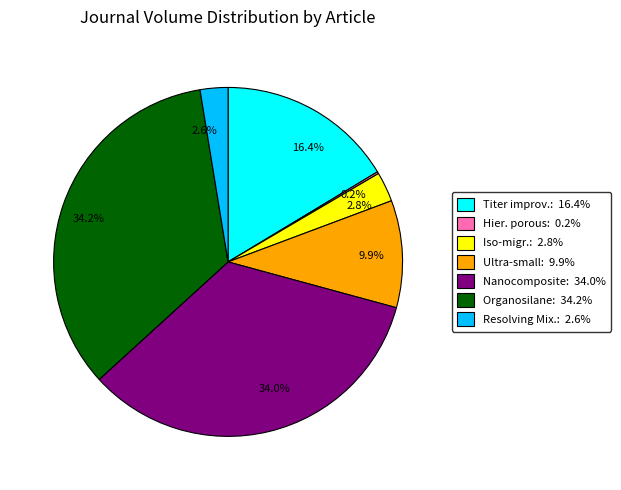

Does any single category account for the majority?

No